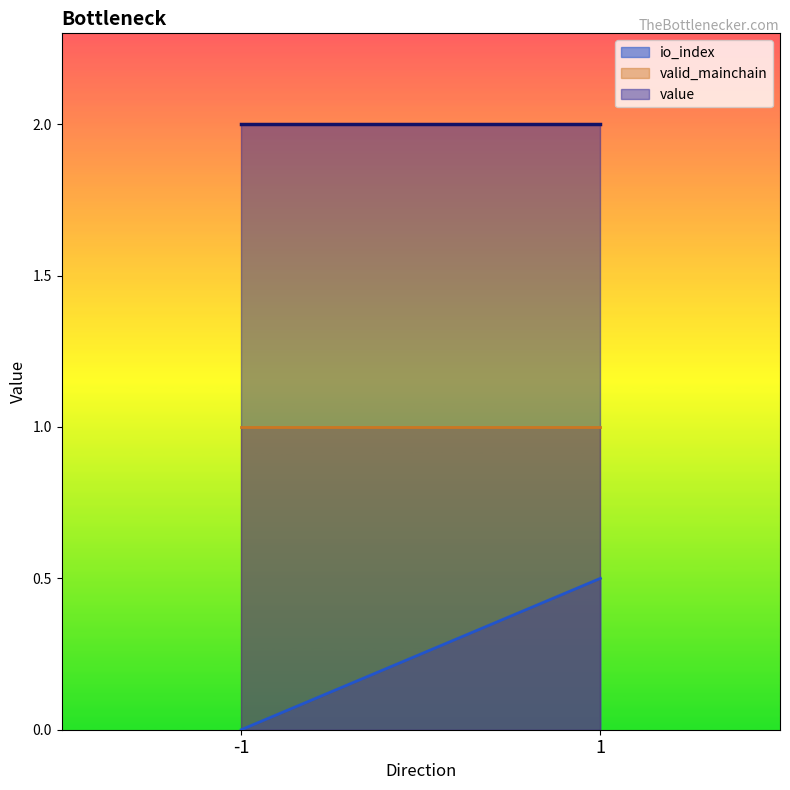

True or false: valid_mainchain and value cross at least once.

False